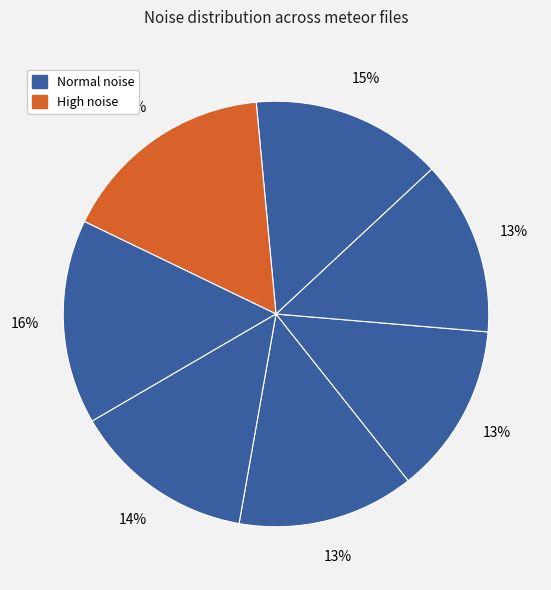

Count the number of slices in the pie.

7